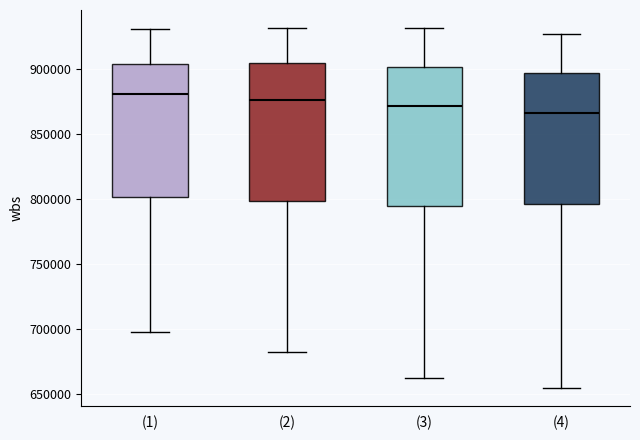

Where does the lower whisker of the box for (2) end on the y-axis? The values are not printed on the chart, so give them approximately, as read against the axis.

680000